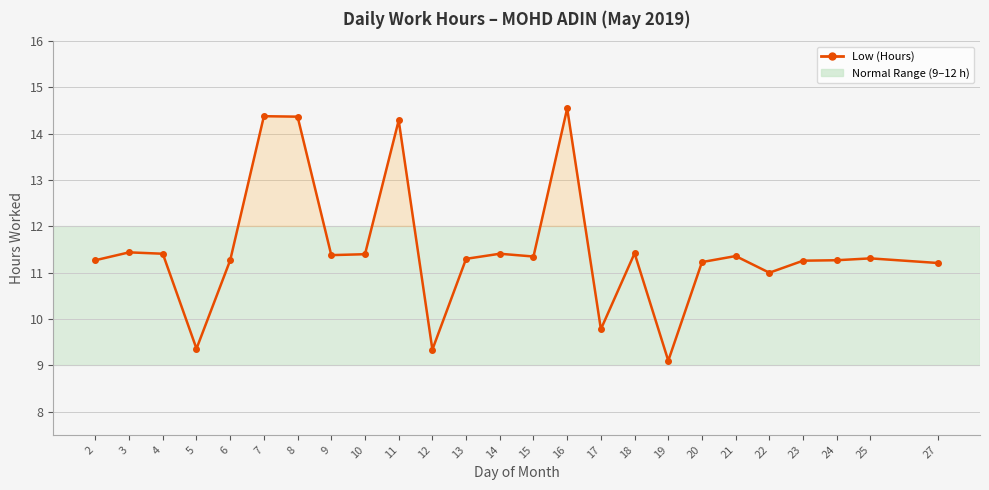

What is the change in value from 19 to 24?

+2.2